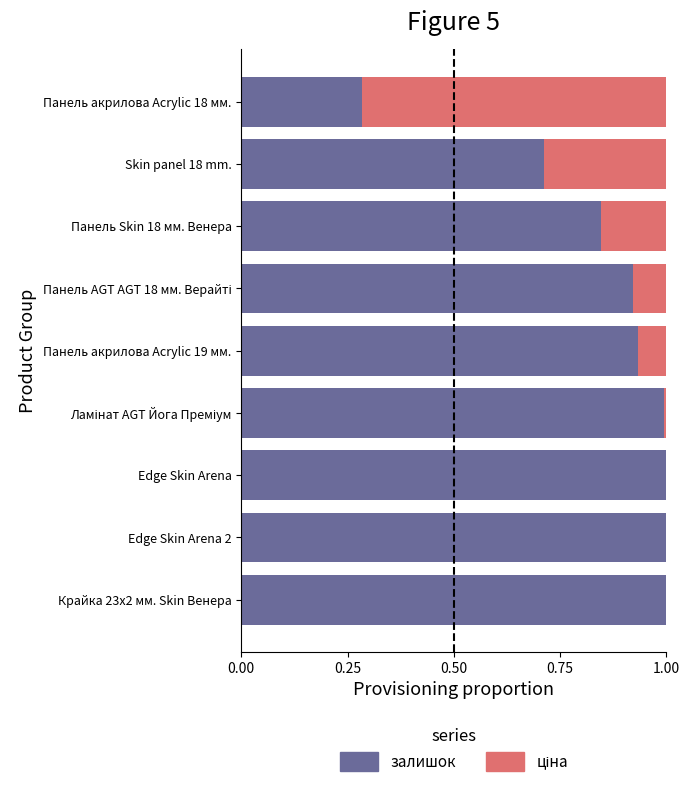

How many data points does each series have?

9